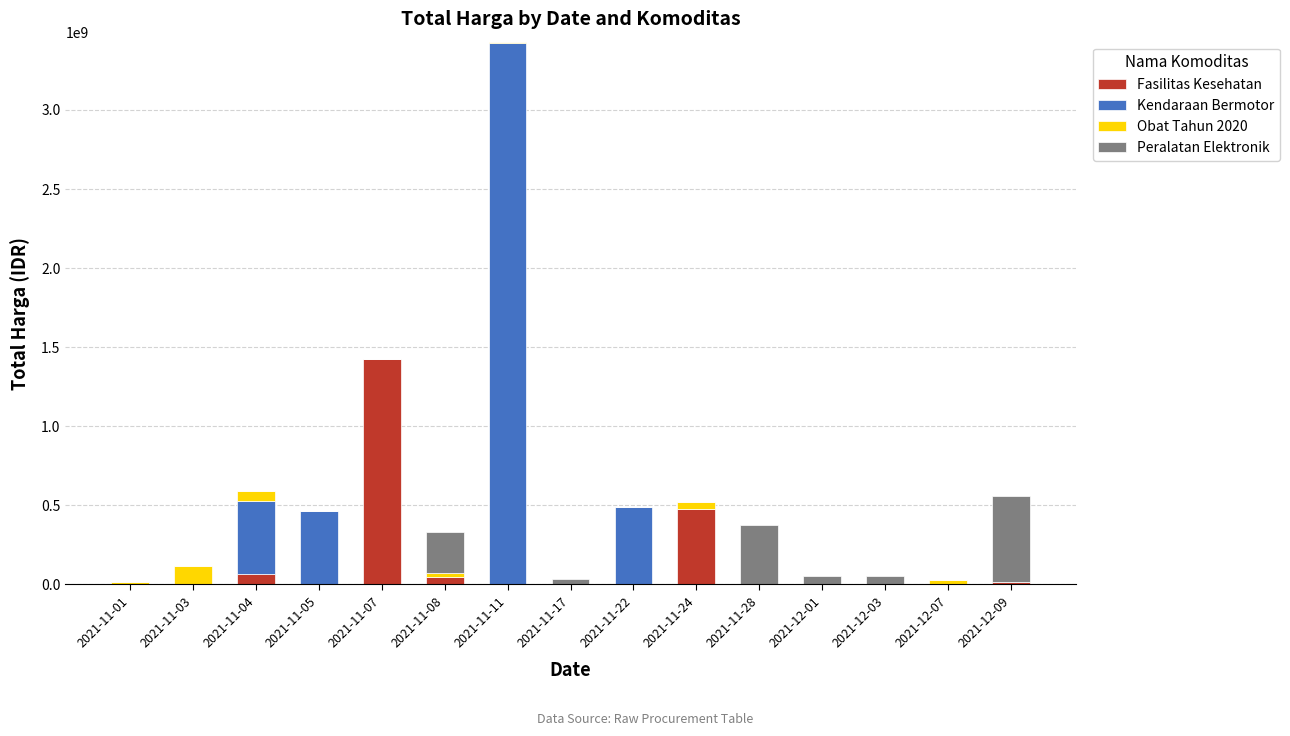

What is the maximum value for Fasilitas Kesehatan?

1425867900